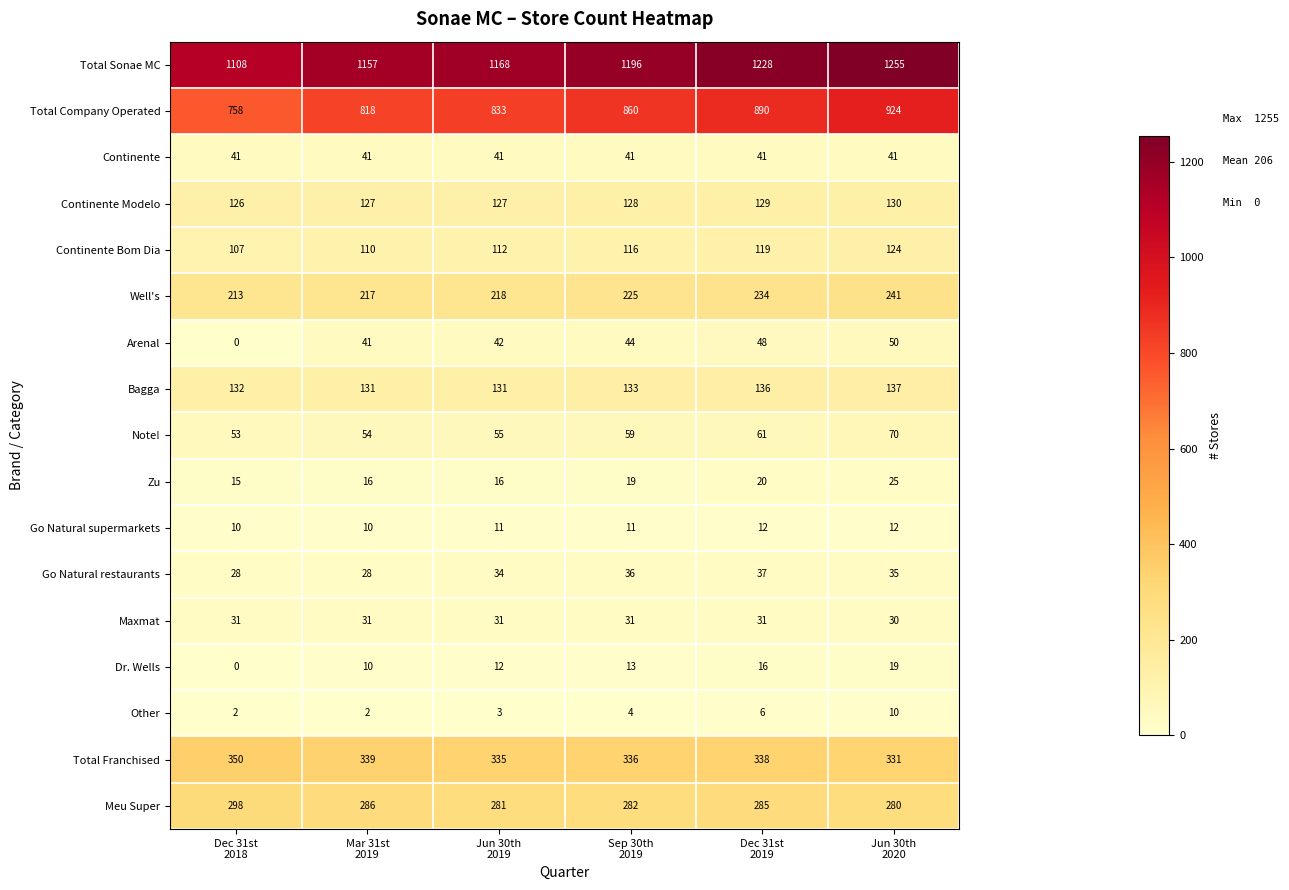

At which category is the sum across all series the highest?

Jun 30th
2020